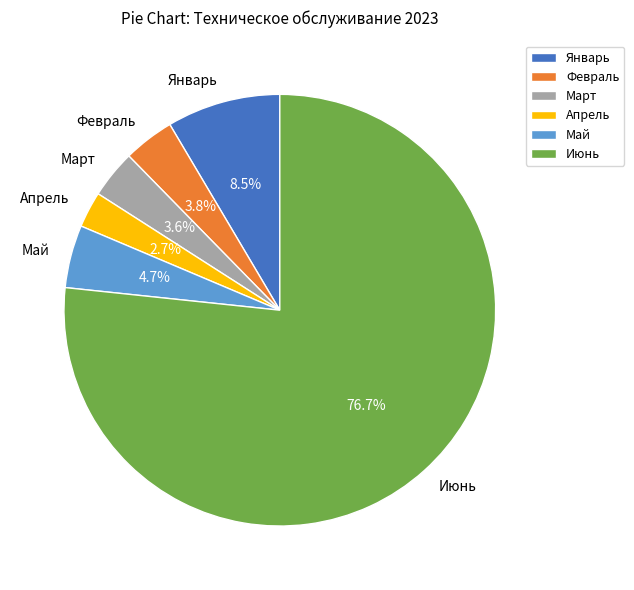

What is the majority slice?

Июнь